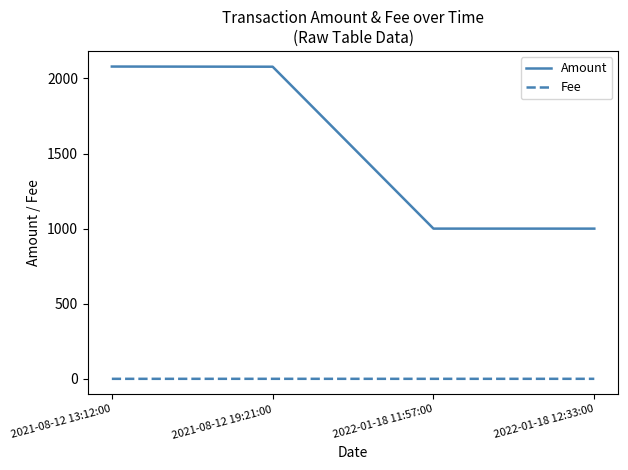

The value of Amount at 2022-01-18 12:33:00 is 999.9. True or false?

True